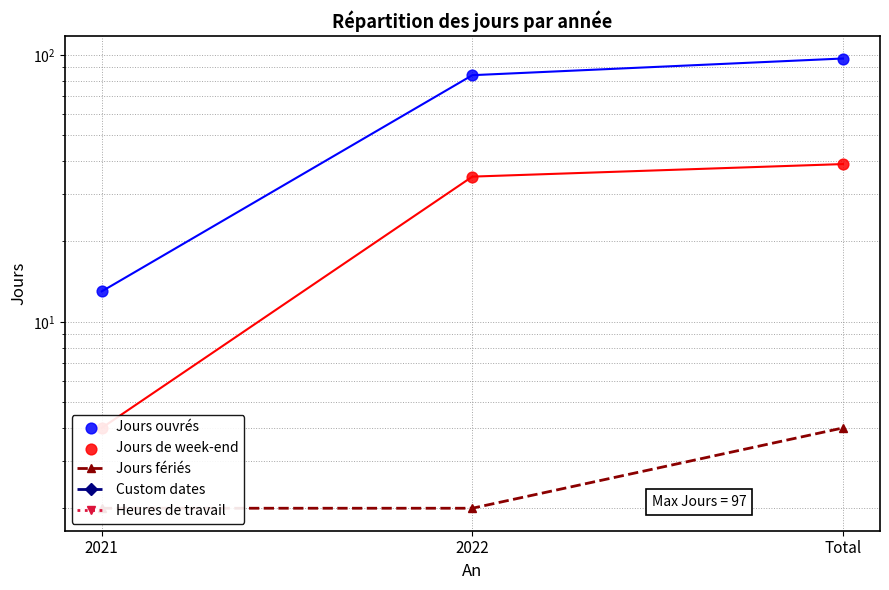

At how many categories does at least one series exceed 16?

2